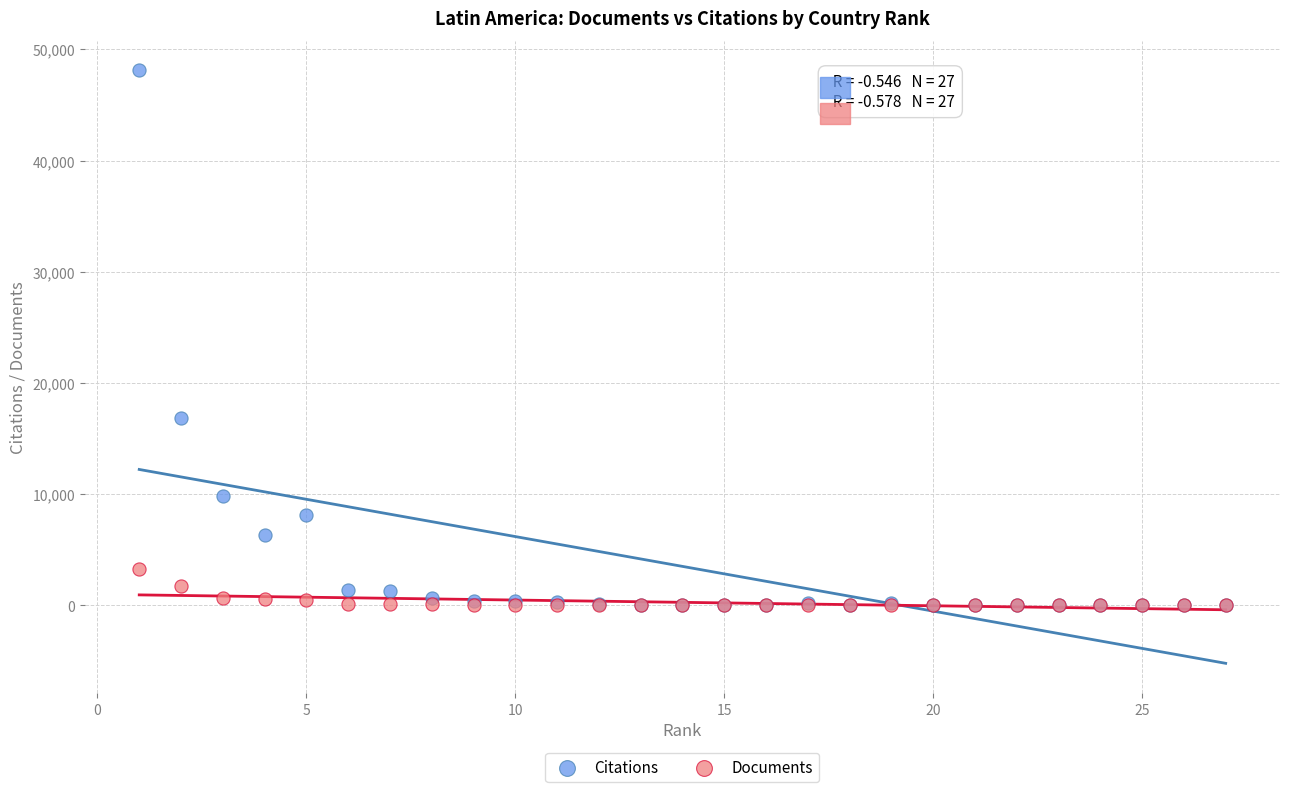

Across all series, what Y value is closest to 24051?

16858